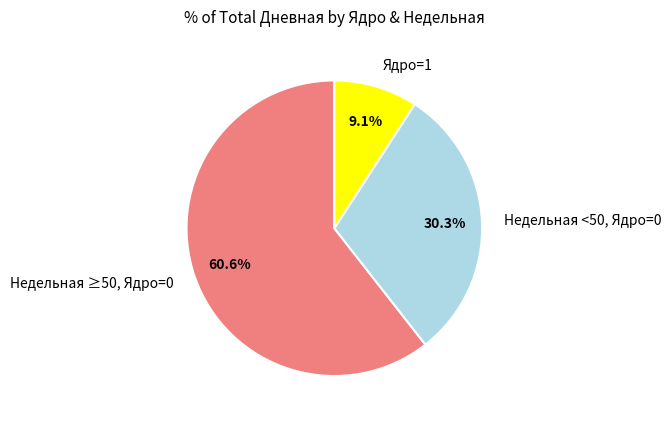

Is there any slice that represents more than half of the pie?

Yes